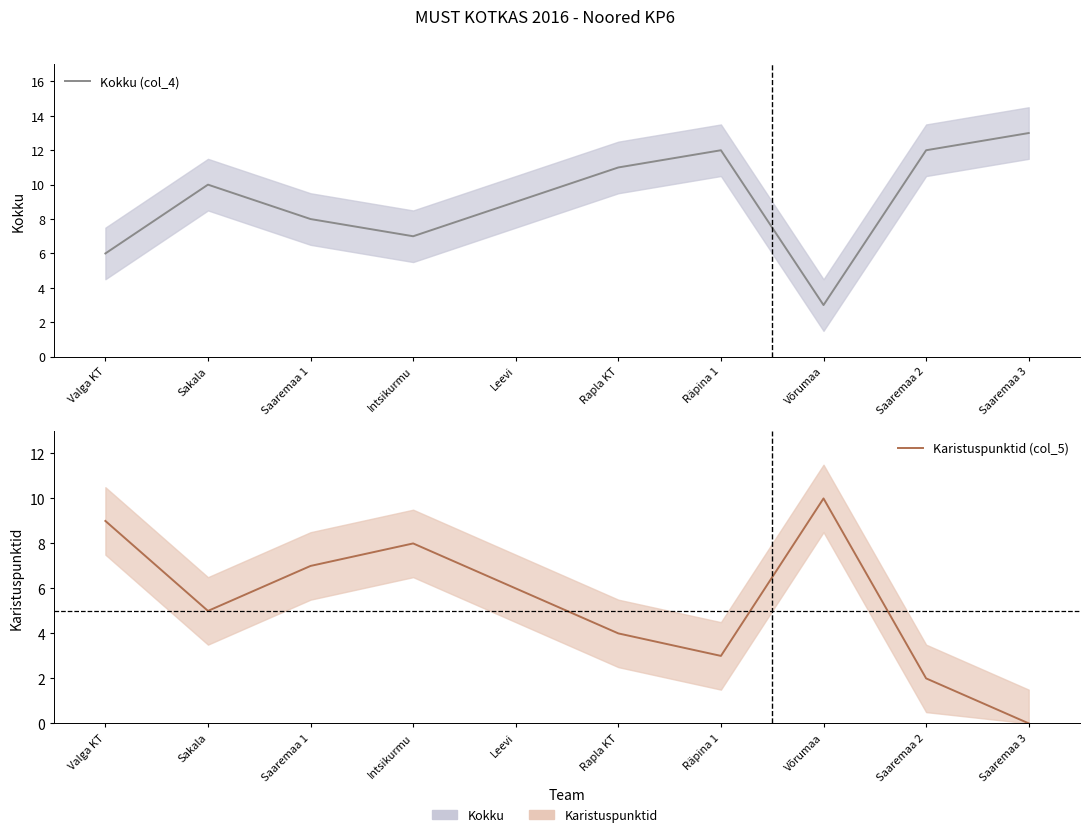

What are all the series names shown in the legend?

Kokku (col_4), Karistuspunktid (col_5)